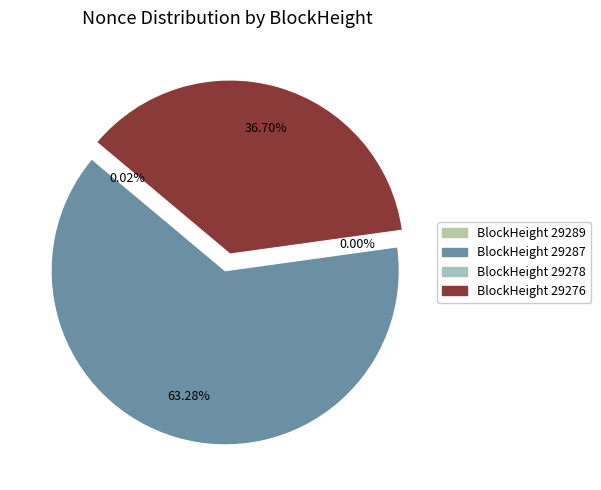

What percentage do 29276 and 29287 together represent?

100.0%